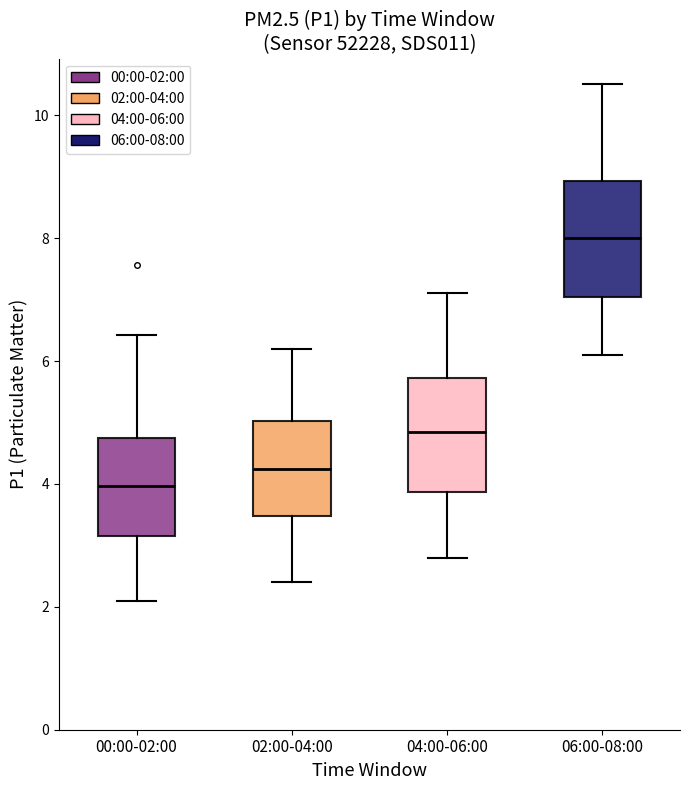

Reading left to right, read every box against the y-axis: the position of its median line, the range the box covers, and the ends of its whiskers. The values are not printed on the chart, so give them approximately, as read against the axis.

00:00-02:00: median 4.0, box 3.2 to 4.8, whiskers 2.2 to 6.4
02:00-04:00: median 4.2, box 3.4 to 5.0, whiskers 2.4 to 6.2
04:00-06:00: median 4.8, box 3.8 to 5.8, whiskers 2.8 to 7.2
06:00-08:00: median 8.0, box 7.0 to 9.0, whiskers 6.2 to 10.6